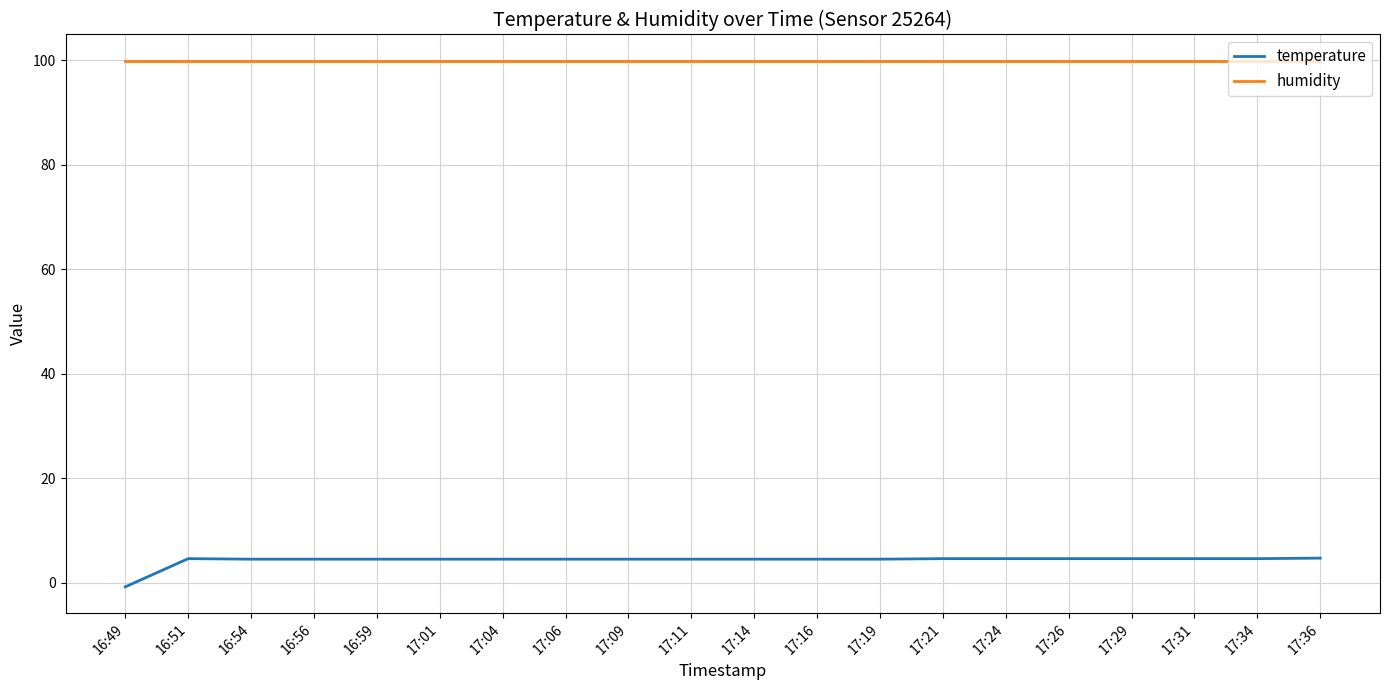

True or false: temperature and humidity intersect in this chart.

False